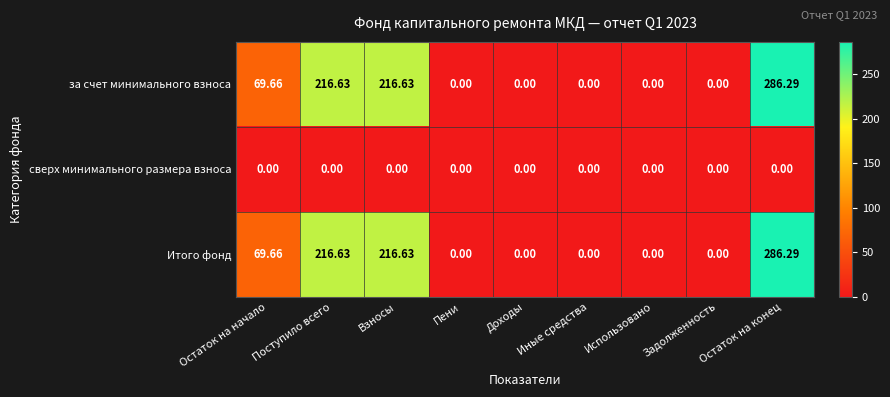

Is the value of Итого фонд at Остаток на конец greater than the value of сверх минимального размера взноса at Взносы?

Yes